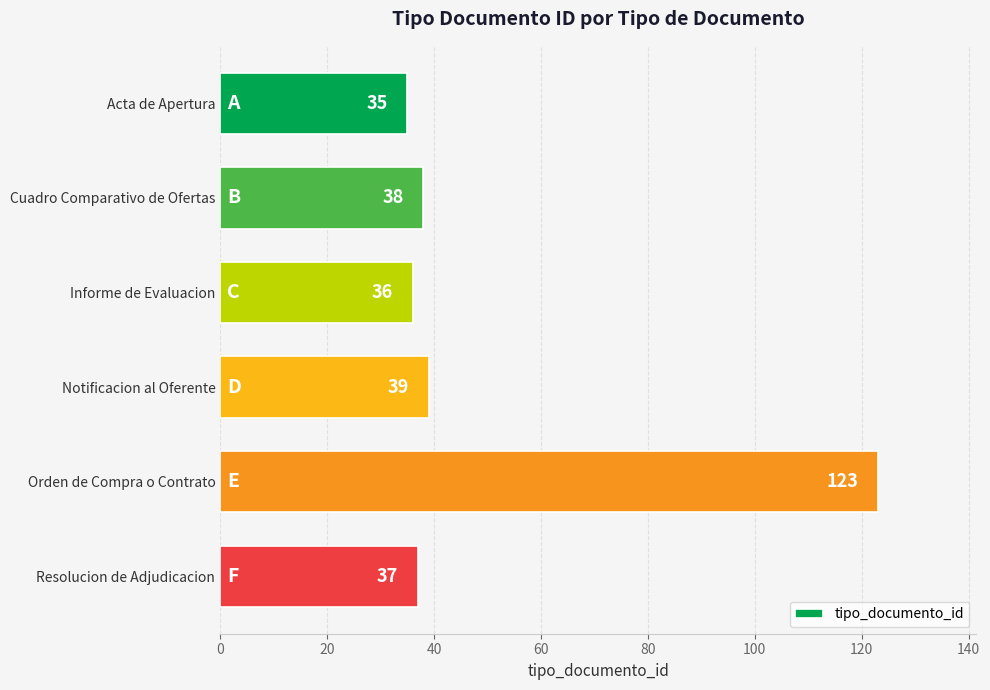

What is the difference between the maximum and second lowest values?

87